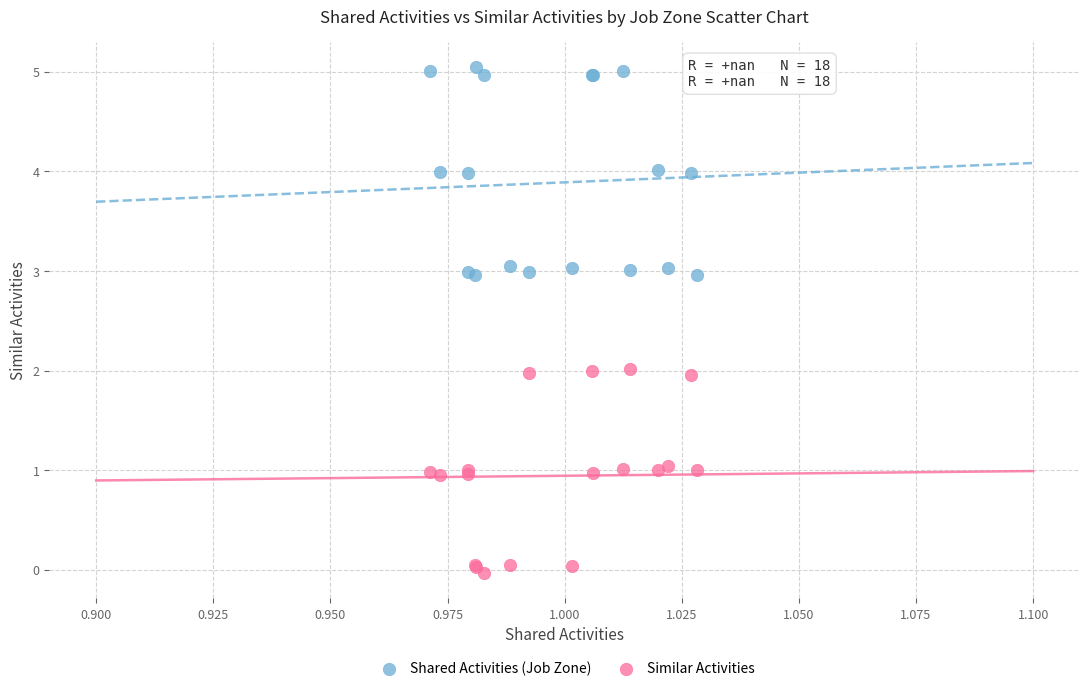

Which series contains the lowest Y value?

Similar Activities